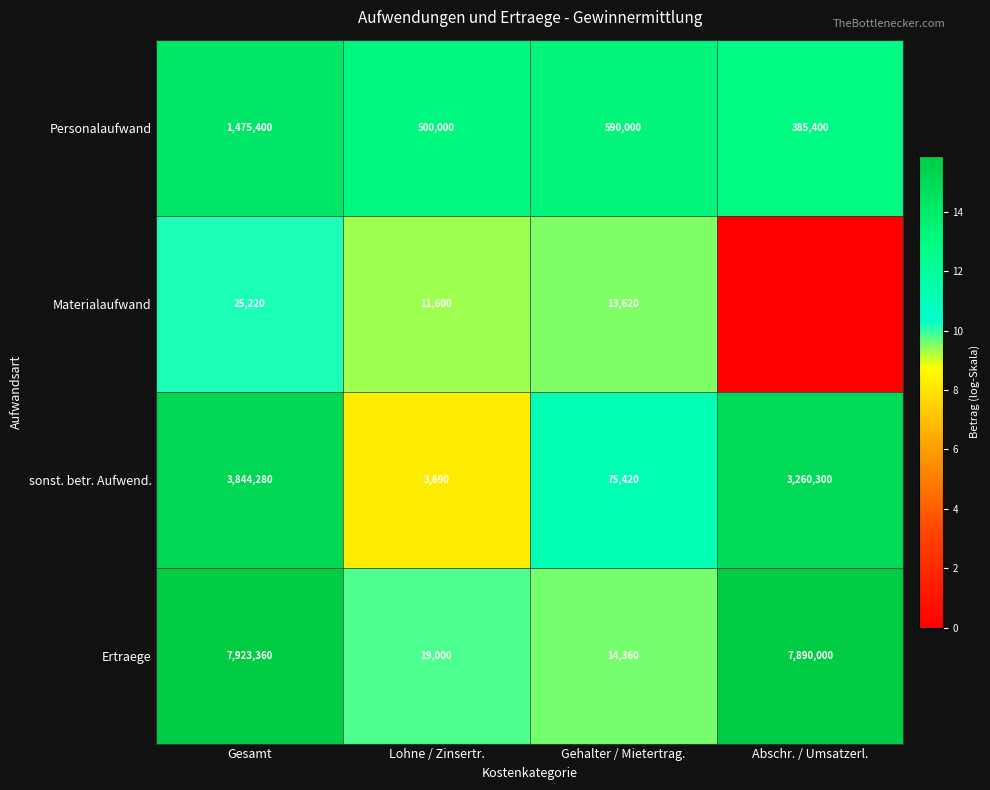

The Ertraege series shows 4.9 at Lohne / Zinsertr.. True or false?

False